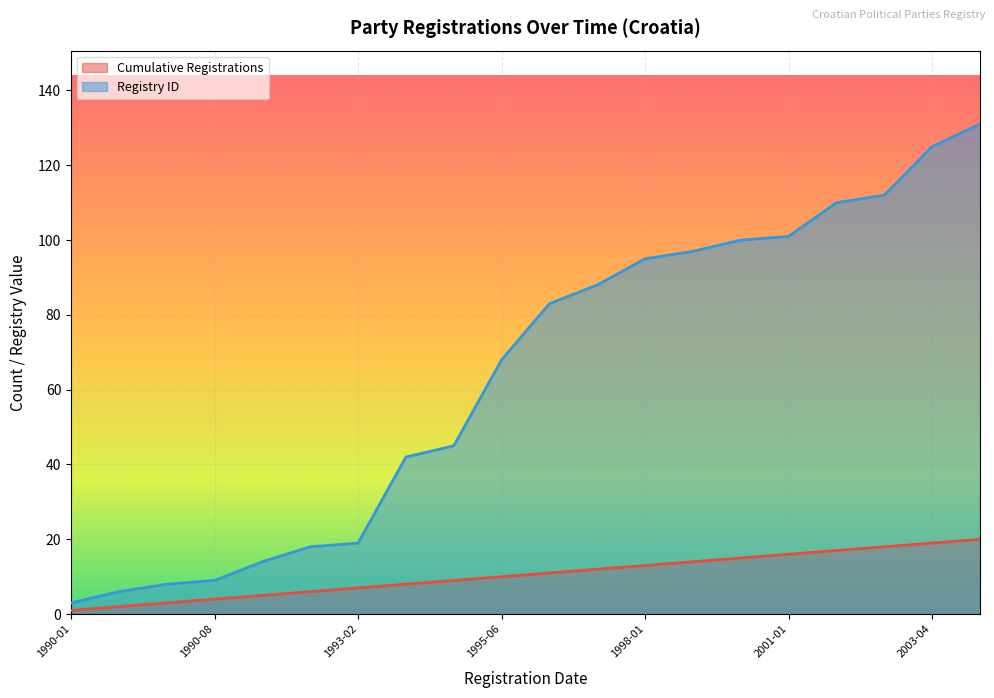

What is the label of the 6th point from the left?

1992-02